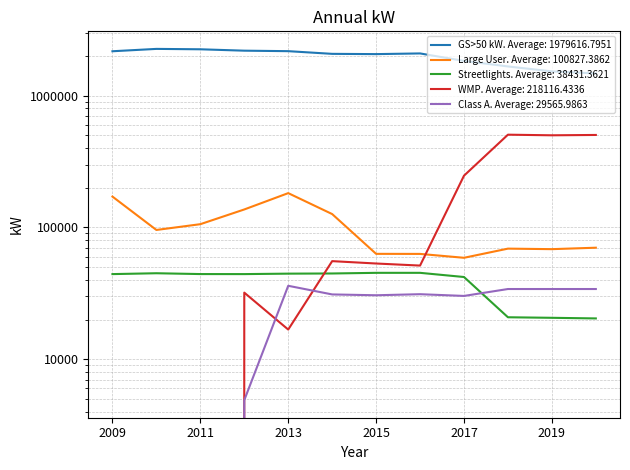

Between 2011 and 2014, which series saw the biggest shift?

GS>50 kW